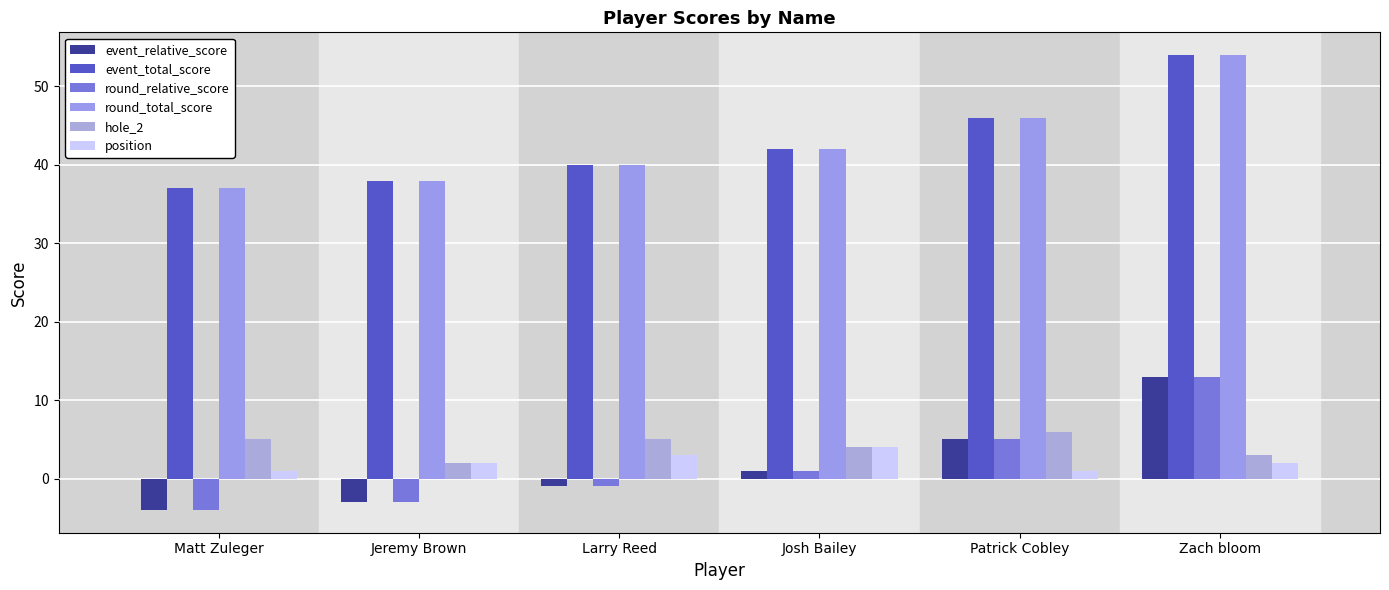

What is the total value across all series at Larry Reed?

86